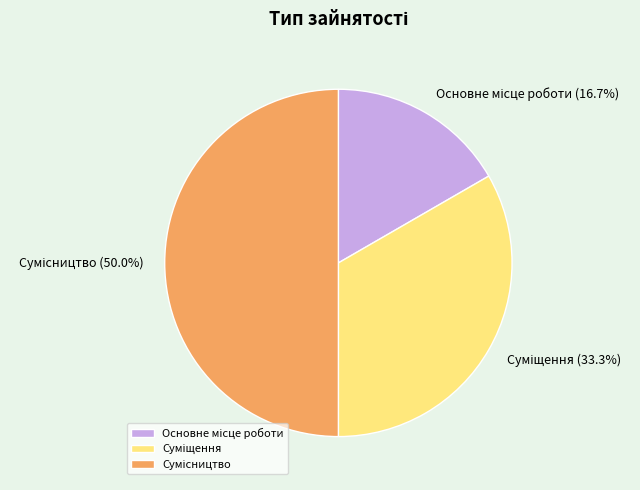

Count the number of slices in the pie.

3